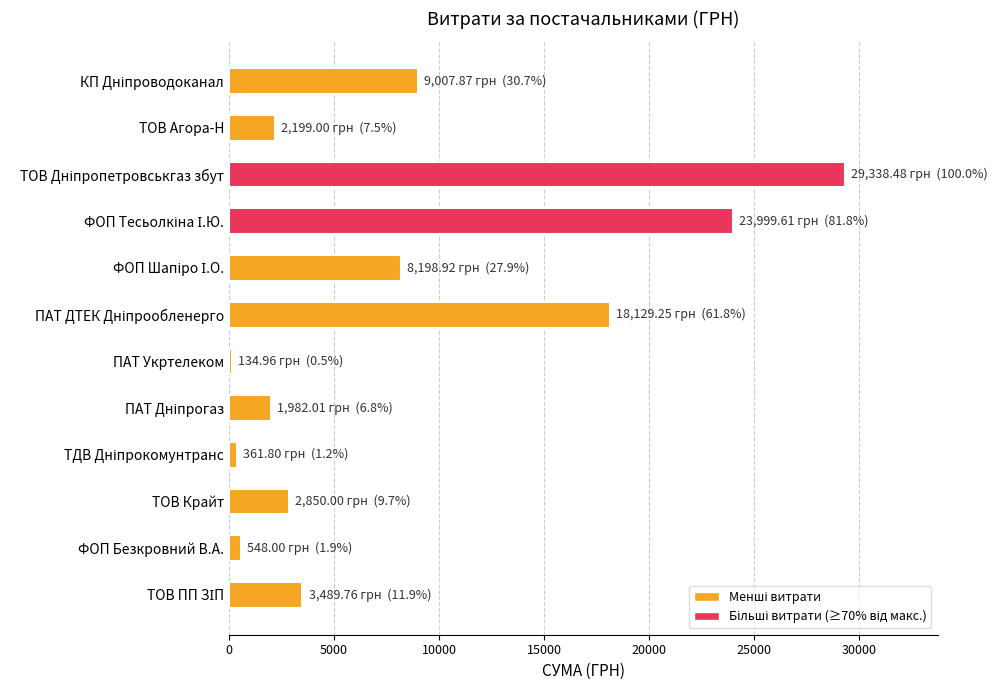

Does the chart contain any negative values?

No